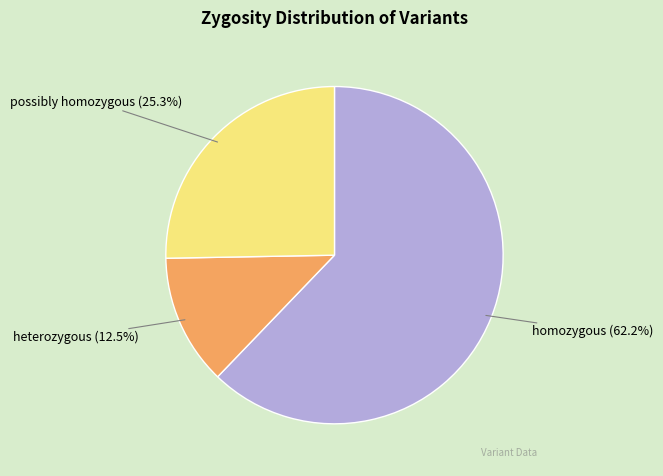

Combined, what portion of the pie is homozygous and heterozygous?

74.7%